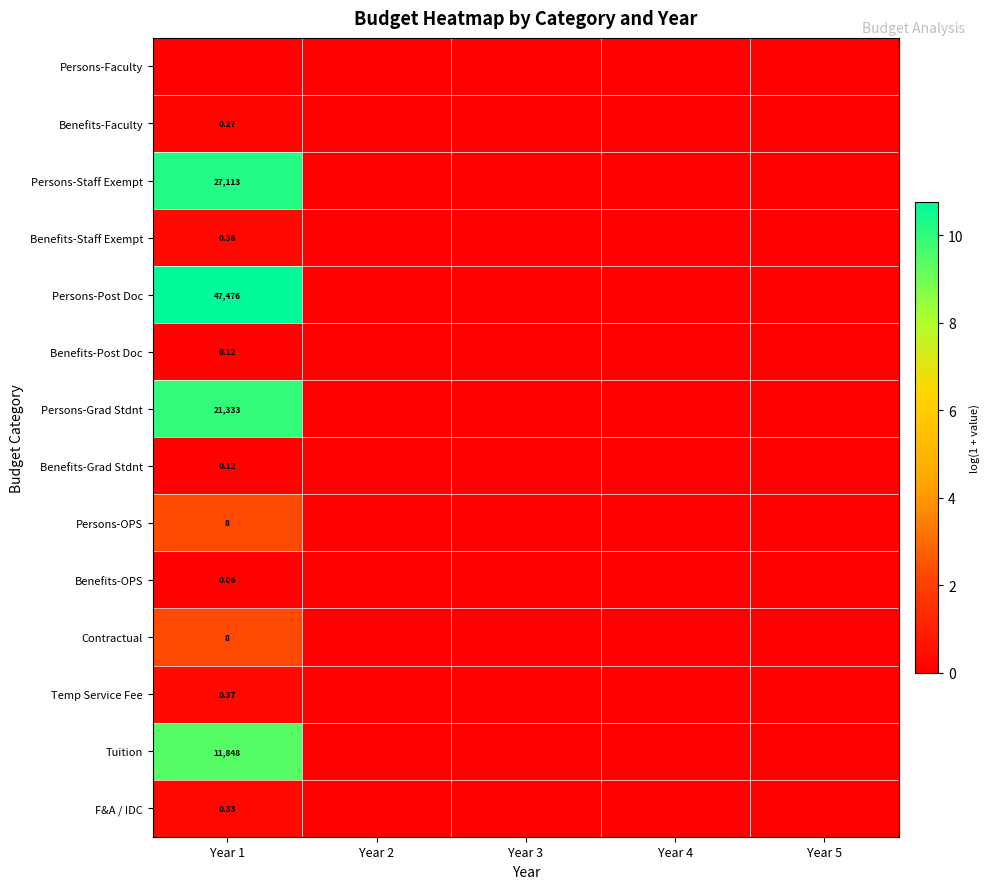

At which label does Persons-Staff Exempt reach its minimum?

Year 2